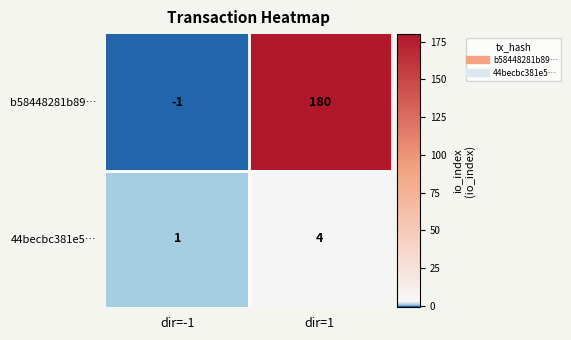

Rank the series by their maximum value, from lowest to highest.

44becbc381e5…, b58448281b89…